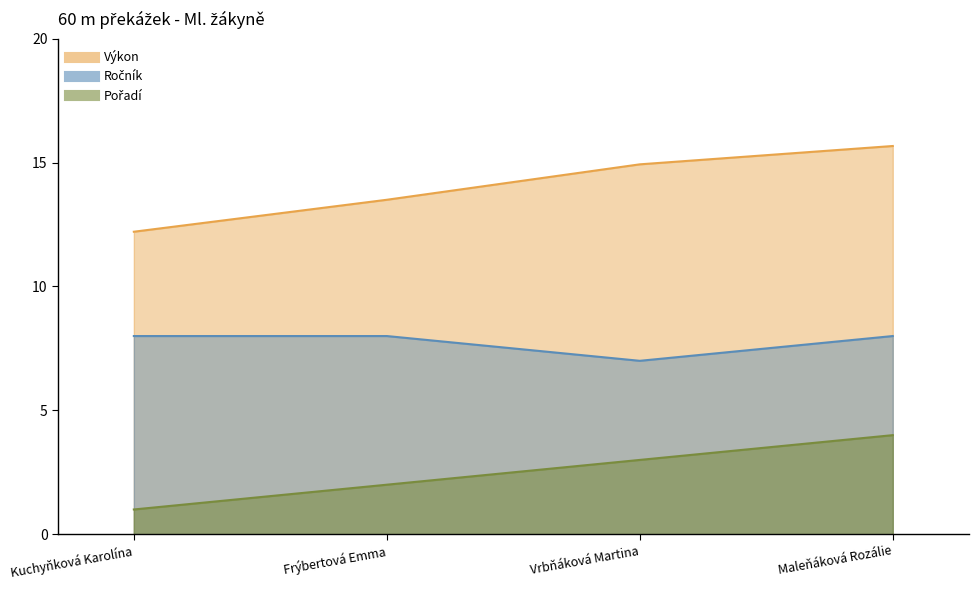

At which label is Ročník closest to 7?

Vrbňáková Martina